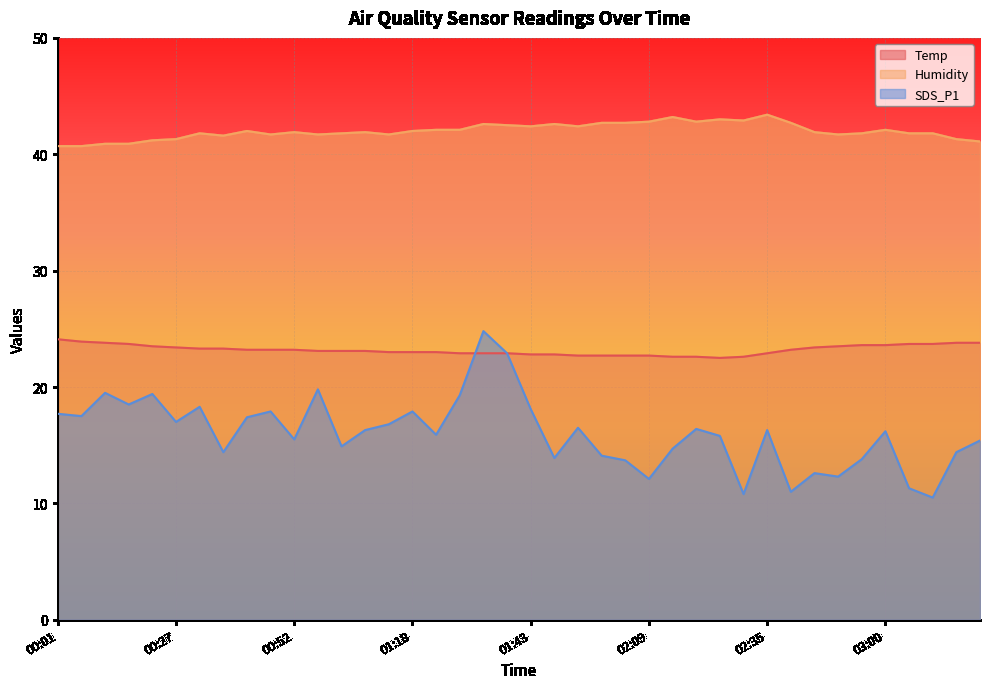

At which category is the sum across all series the highest?

01:33